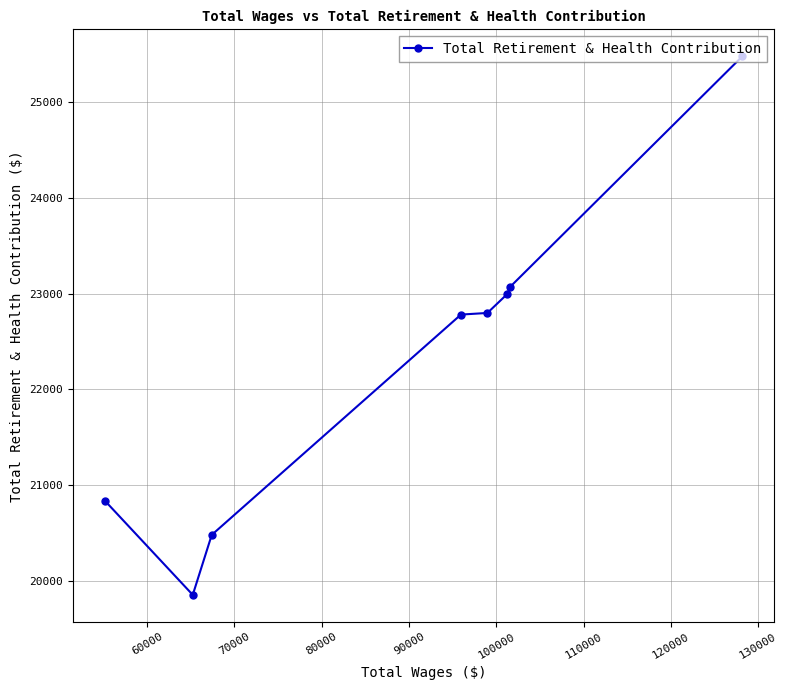

Count the number of categories in the chart.

8